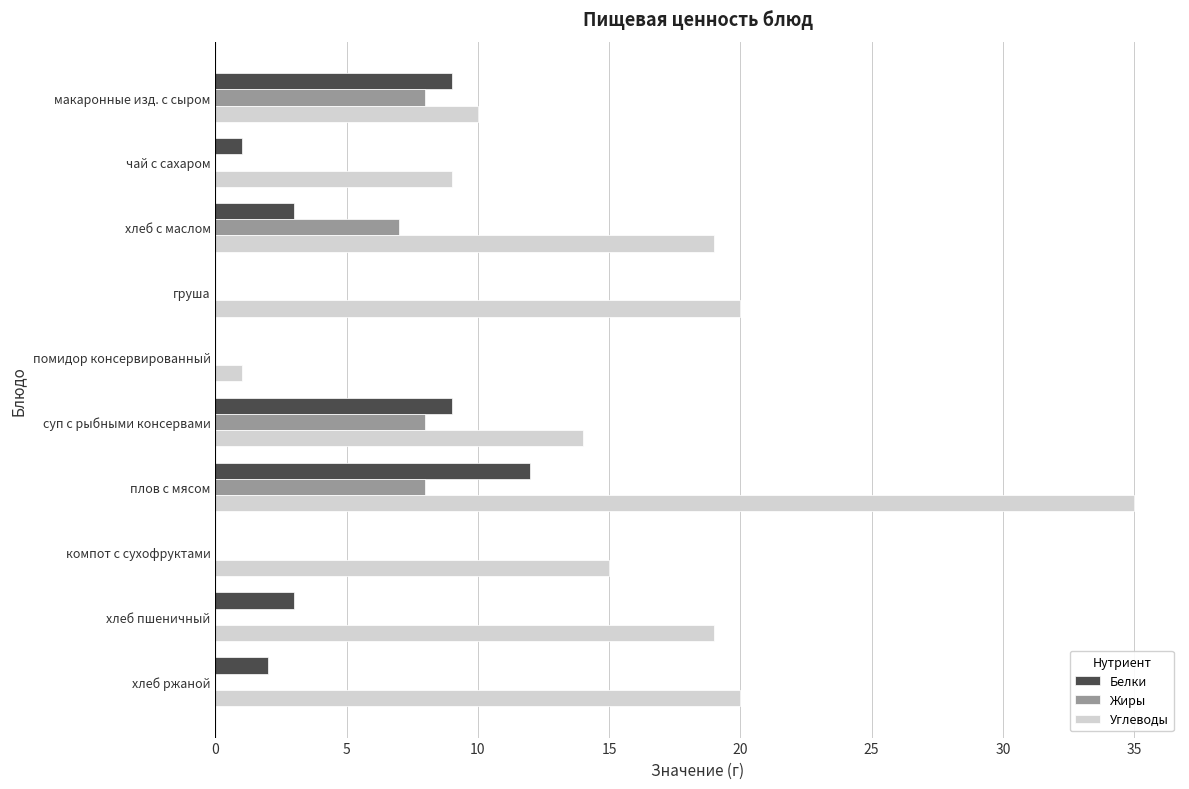

Between помидор консервированный and плов с мясом, which series saw the biggest shift?

Углеводы